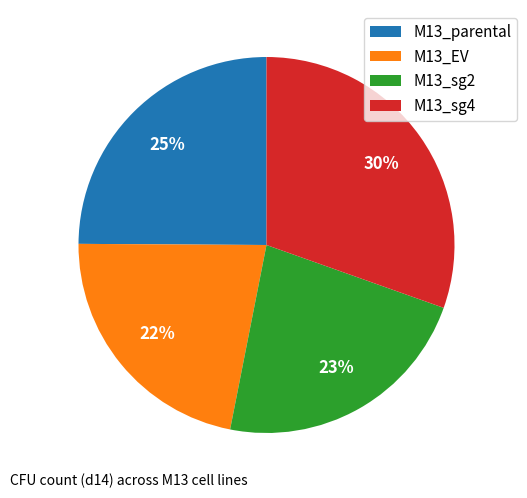

To the nearest percent, what is the combined percentage of M13_EV and M13_parental?

47%